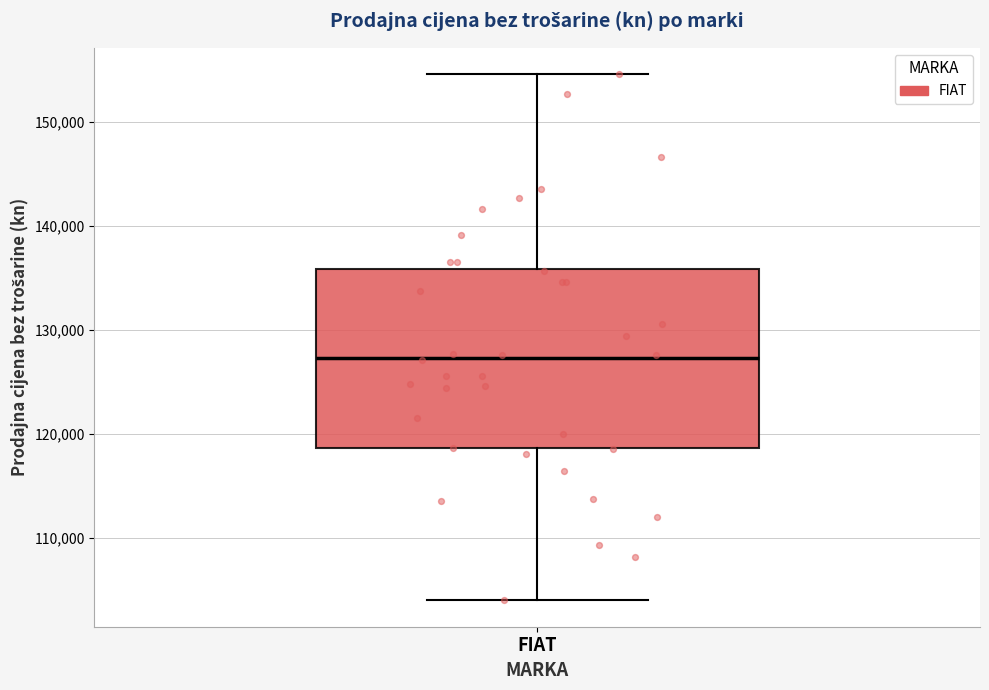

Transcribe this box plot: give where the median line is, the range the box spans, and where the two whiskers end, as read against the y-axis. The values are not printed on the chart, so give them approximately, as read against the axis.

median 127000, box 119000 to 136000, whiskers 104000 to 155000